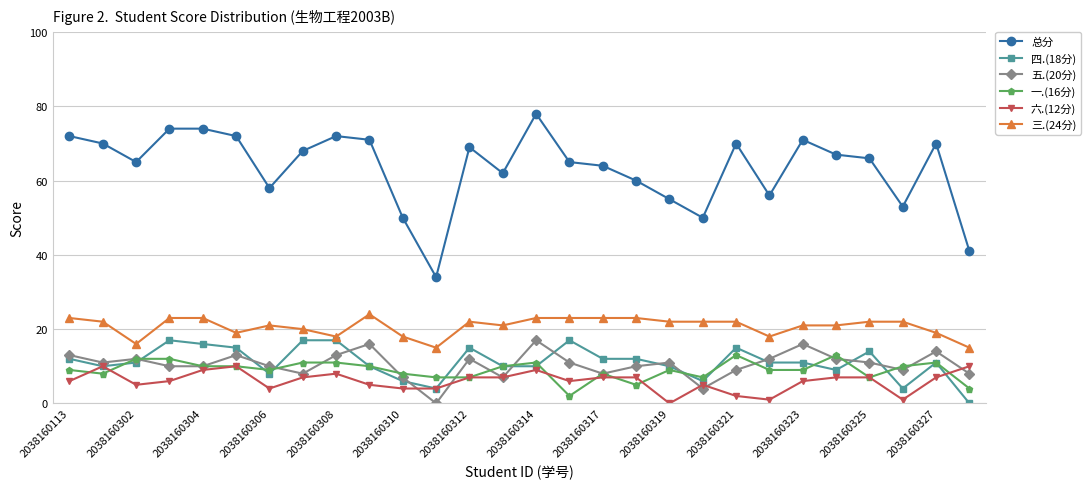

Which series has the widest spread of values?

总分